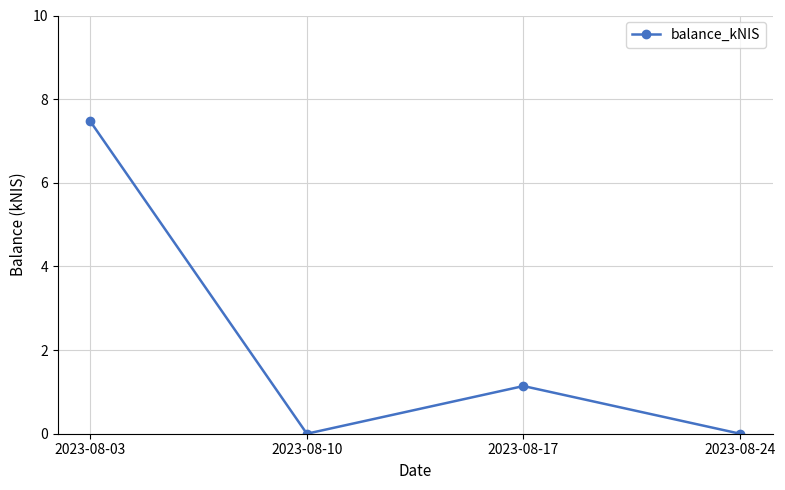

Which category has the highest value across all series?

2023-08-03